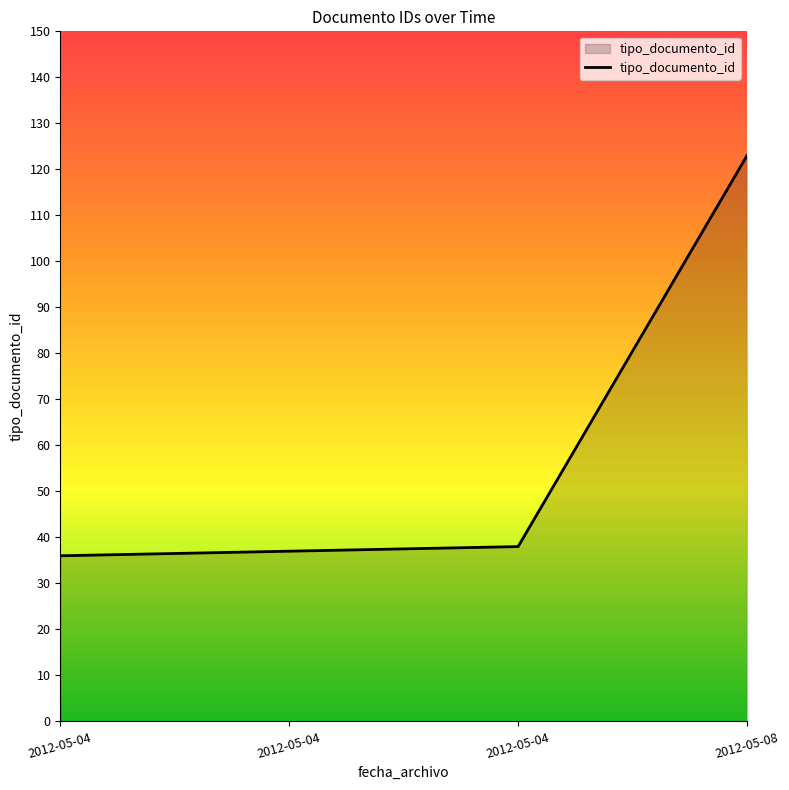

Where is the data nearest to the value 79?

2012-05-04 11:27:02